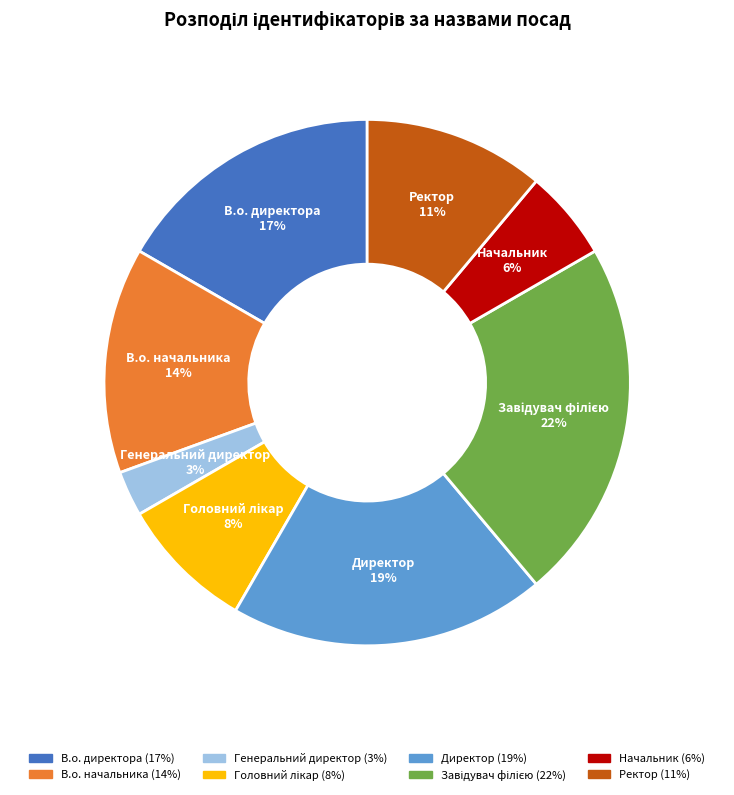

Is there any slice that represents more than half of the pie?

No